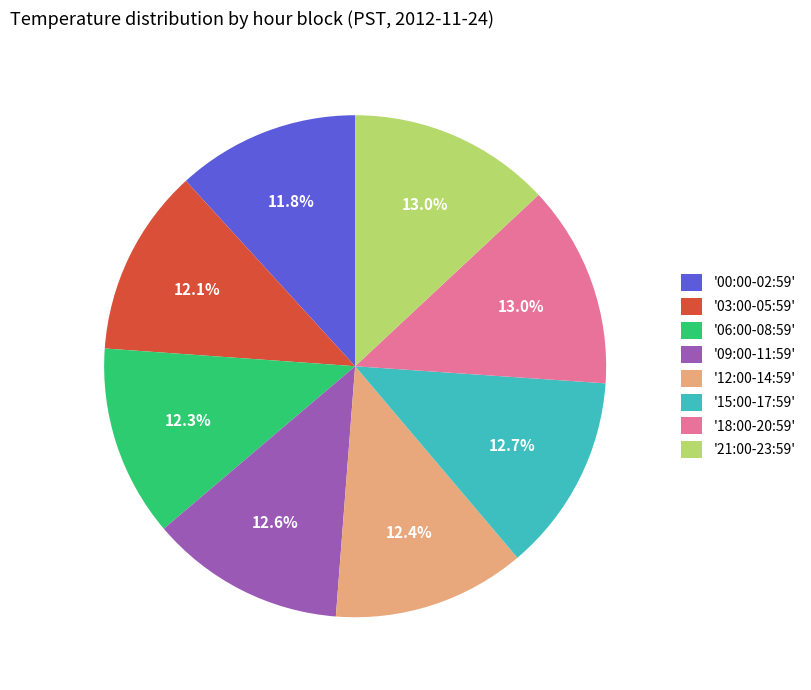

What is the total percentage of '03:00-05:59' and '21:00-23:59'?

25.1%